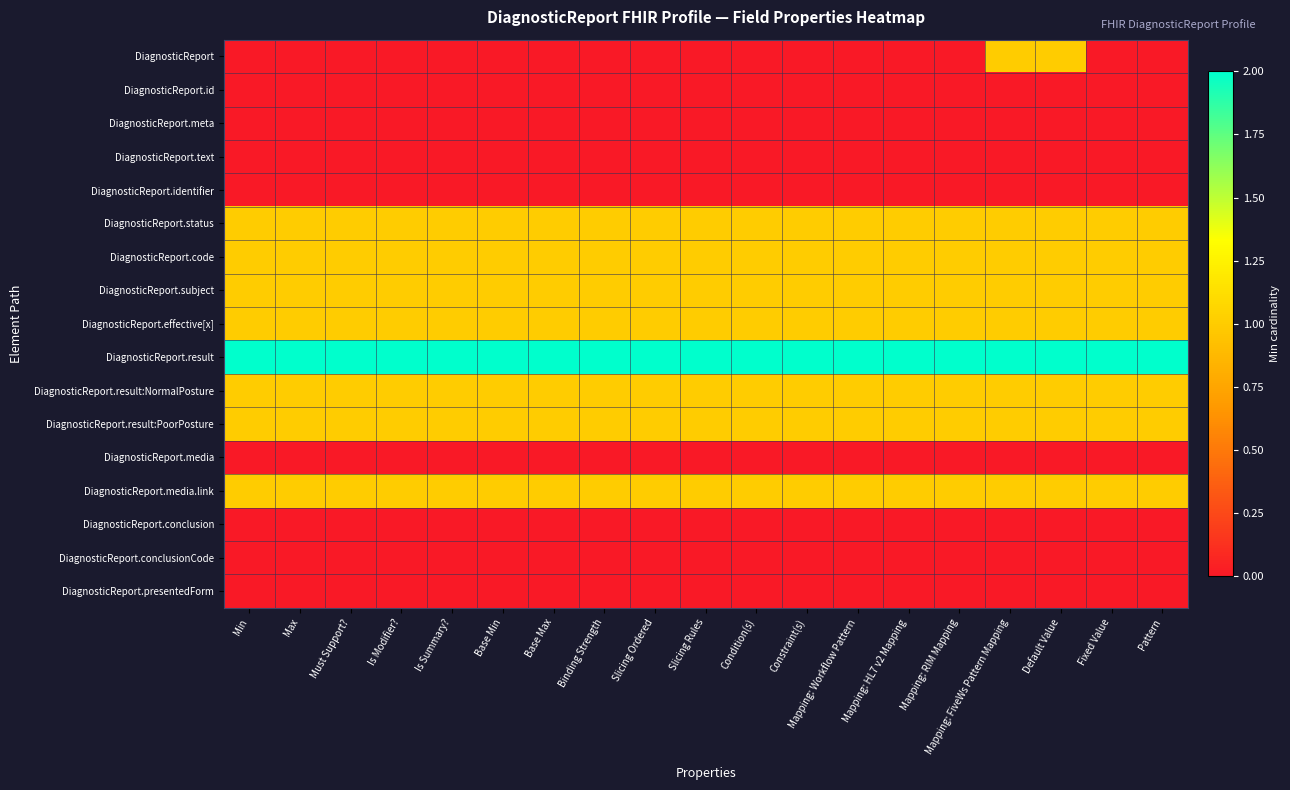

Which series has the largest total across all categories?

DiagnosticReport.result